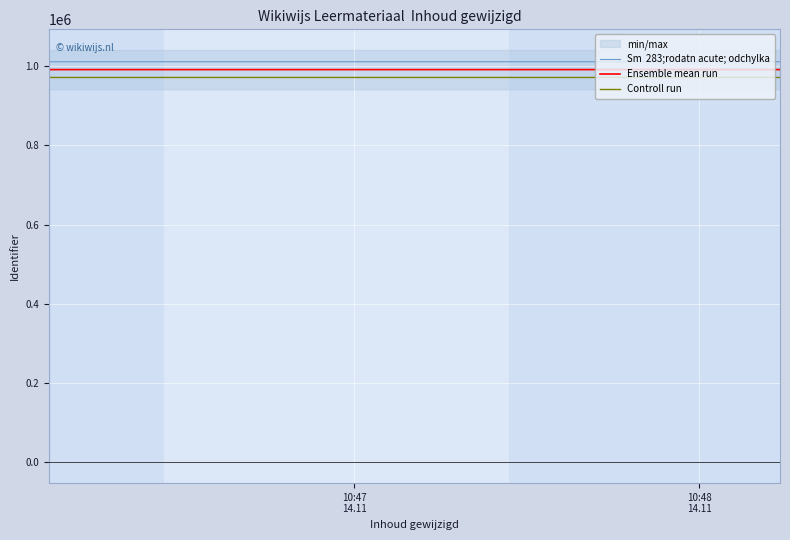

True or false: Controll run and Sm  283;rodatn acute; odchylka intersect in this chart.

False